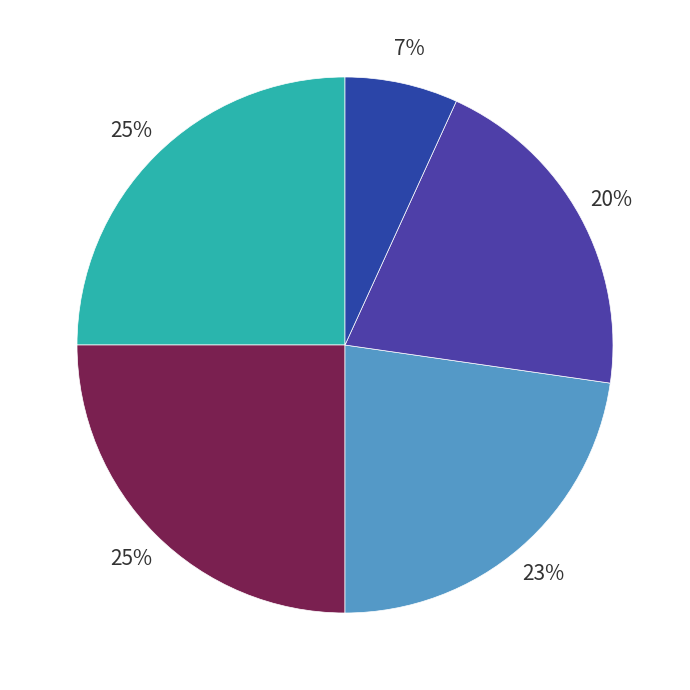

Which category has the smallest portion of the pie?

Fixed Layout eBook